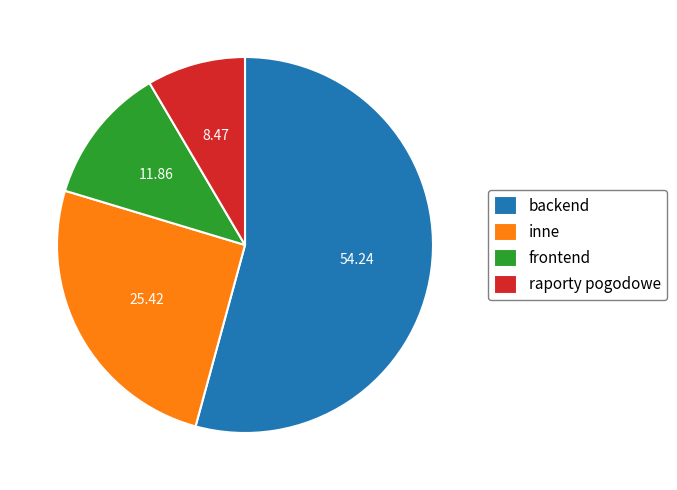

Which has a higher value, raporty pogodowe or frontend?

frontend